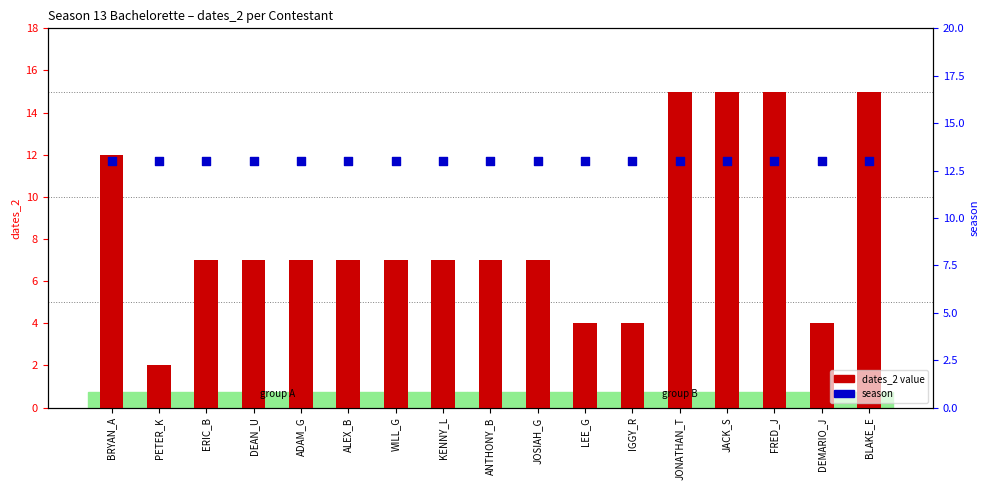

At how many categories does at least one series exceed 4?

17